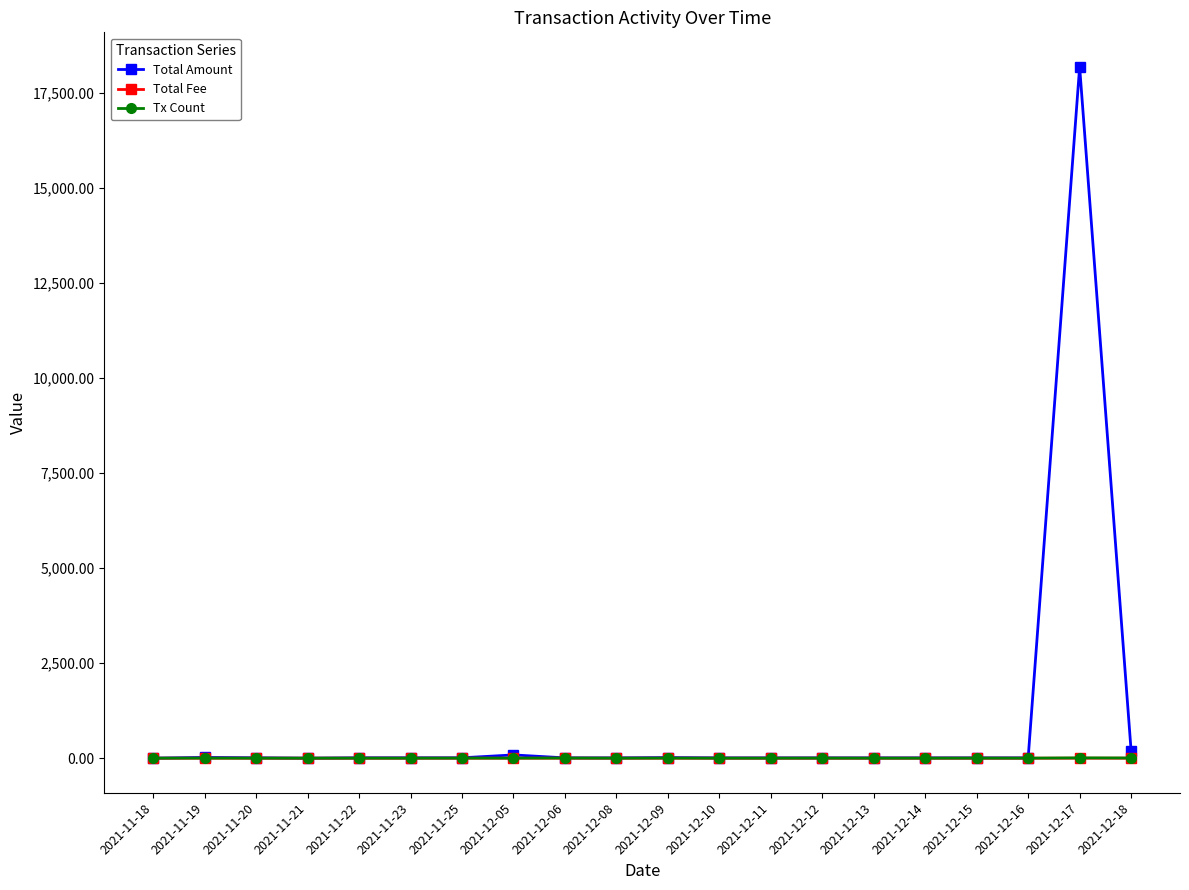

Which series has the widest spread of values?

Total Amount